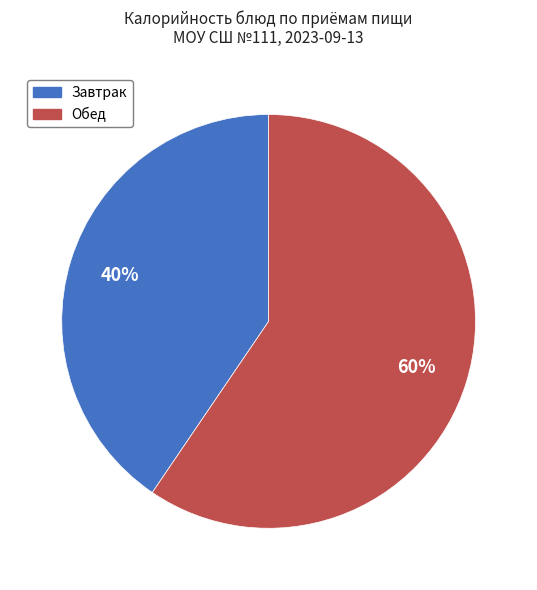

Is it true that Завтрак is 40% of the pie?

True